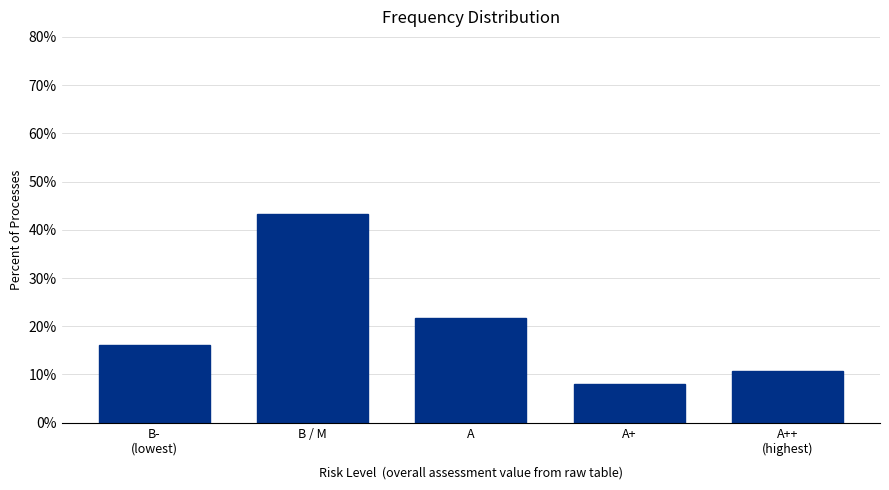

Reading right to left, transcribe all the data shown in this chart.

10.8	8.1	21.6	43.2	16.2